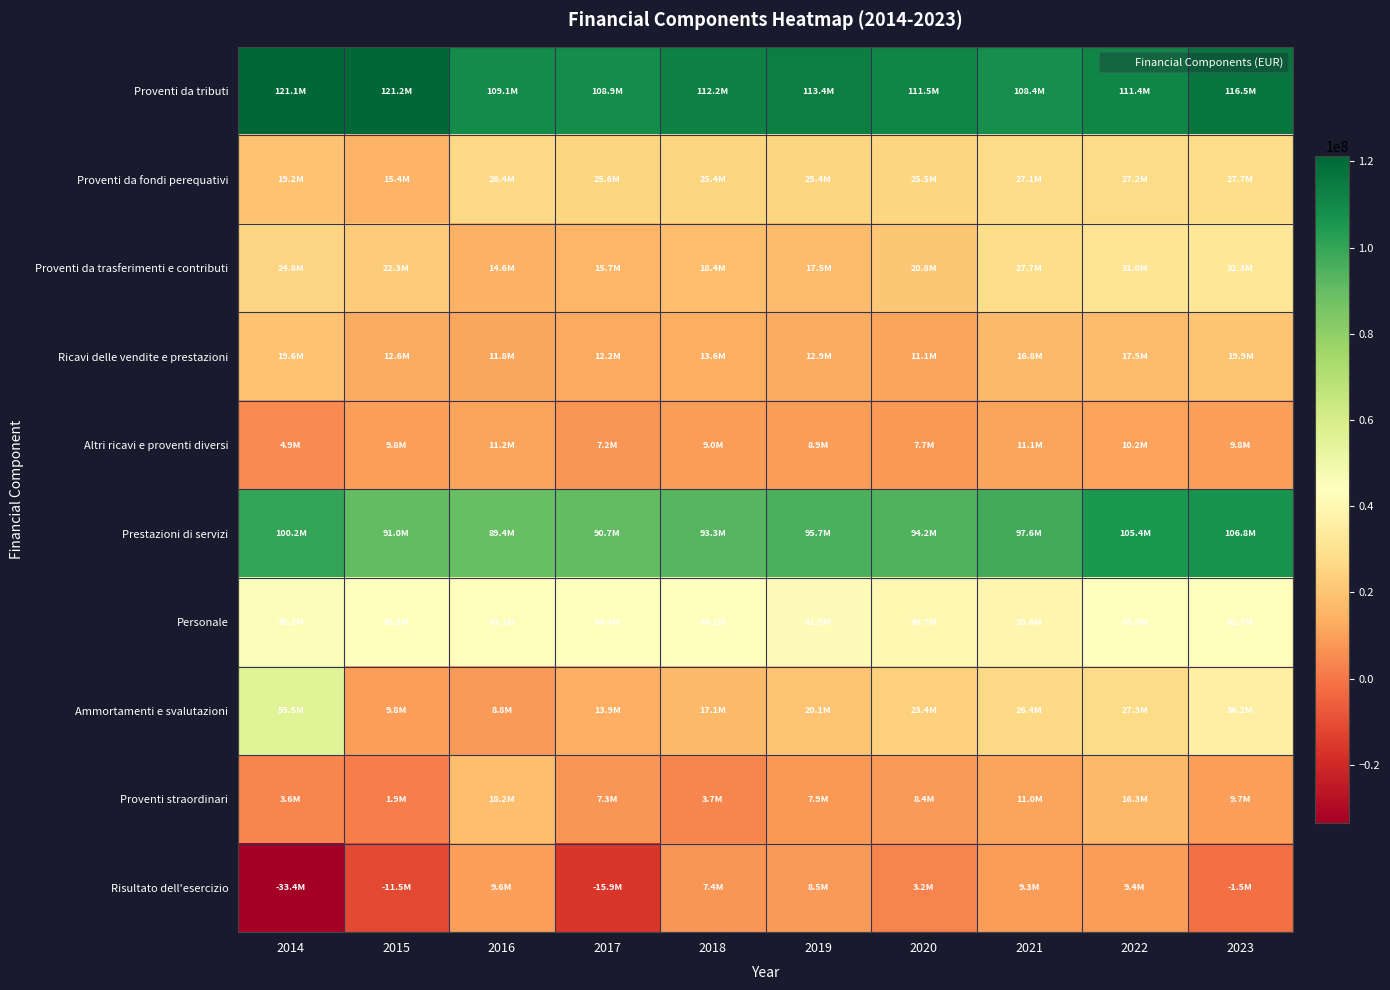

Which series changed the most between 2020 and 2023?

Ammortamenti e svalutazioni